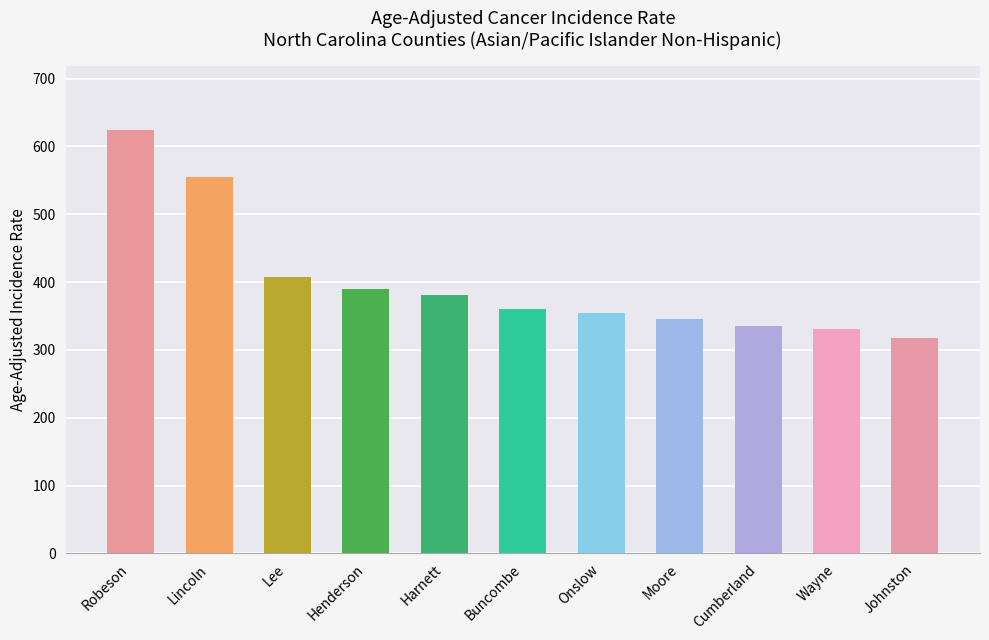

Which has a higher value, Henderson or Robeson?

Robeson